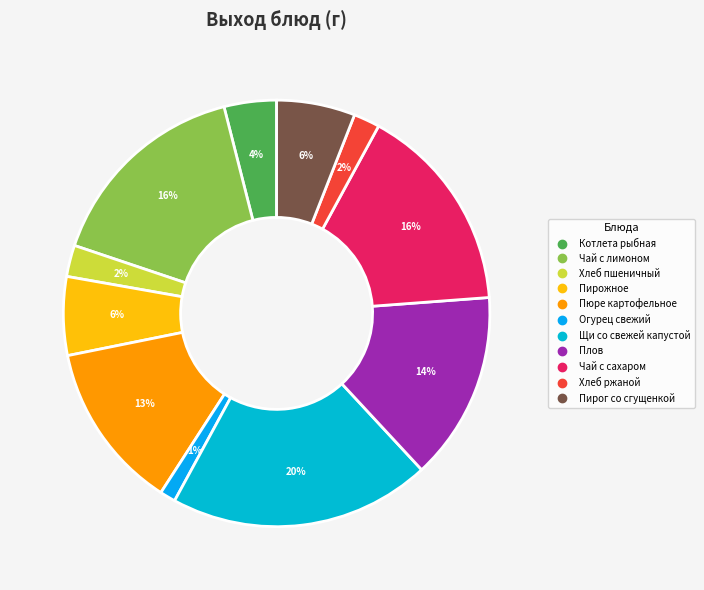

Is it true that Пюре картофельное is 13% of the pie?

True